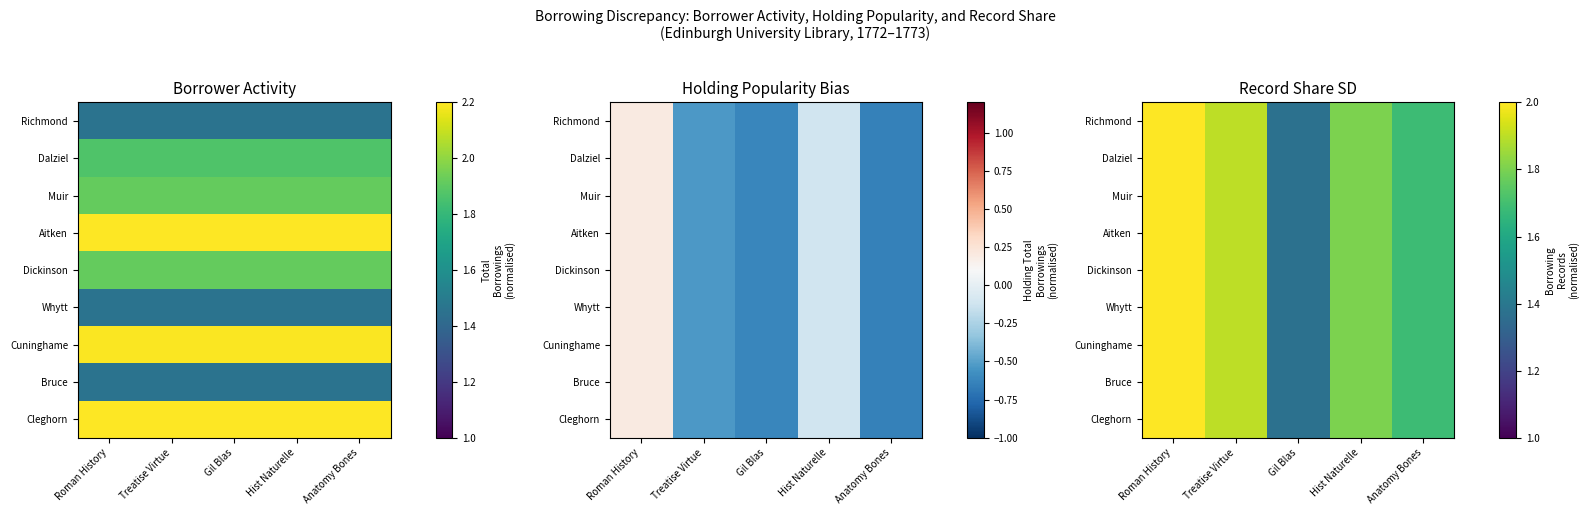

At which category is the sum across all series the highest?

Roman History